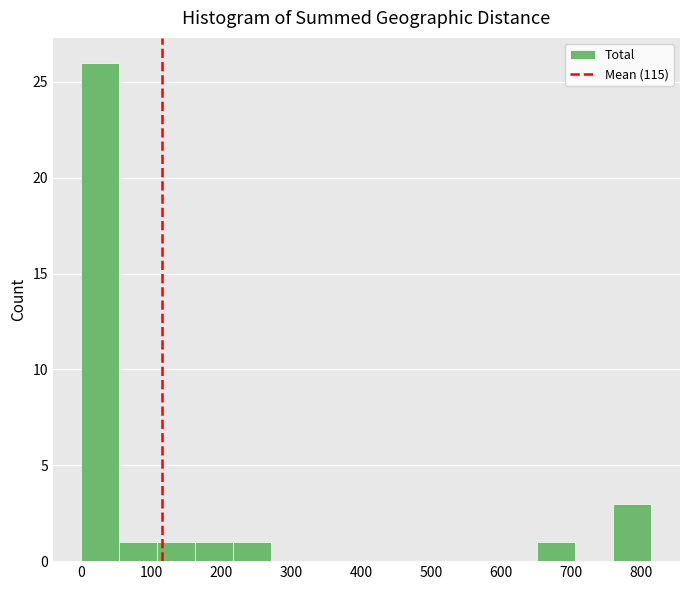

Reading left to right, list every bar in this chart as the range it spans on the x-axis followed by its height. Neither the bar edges nor the heights are printed on the chart, so give them approximately, as read against the axes.

0 to 50: 26
50 to 110: 1
110 to 160: 1
160 to 220: 1
220 to 270: 1
270 to 330: 0
330 to 380: 0
380 to 430: 0
430 to 490: 0
490 to 540: 0
540 to 600: 0
600 to 650: 0
650 to 710: 1
710 to 760: 0
760 to 820: 3